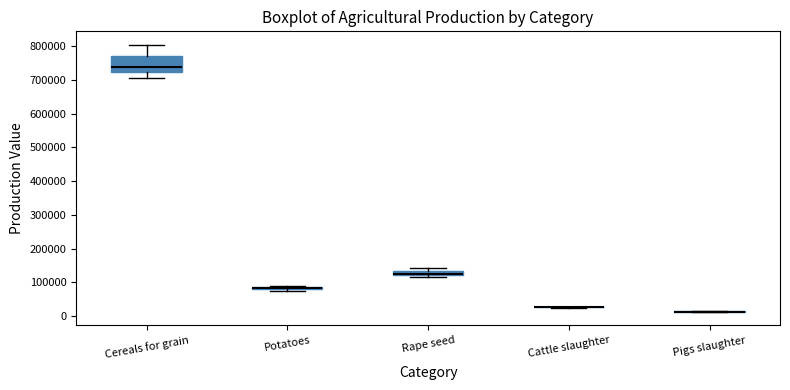

Comparing the boxes themselves (not the whiskers), which one is the tallest?

Cereals for grain